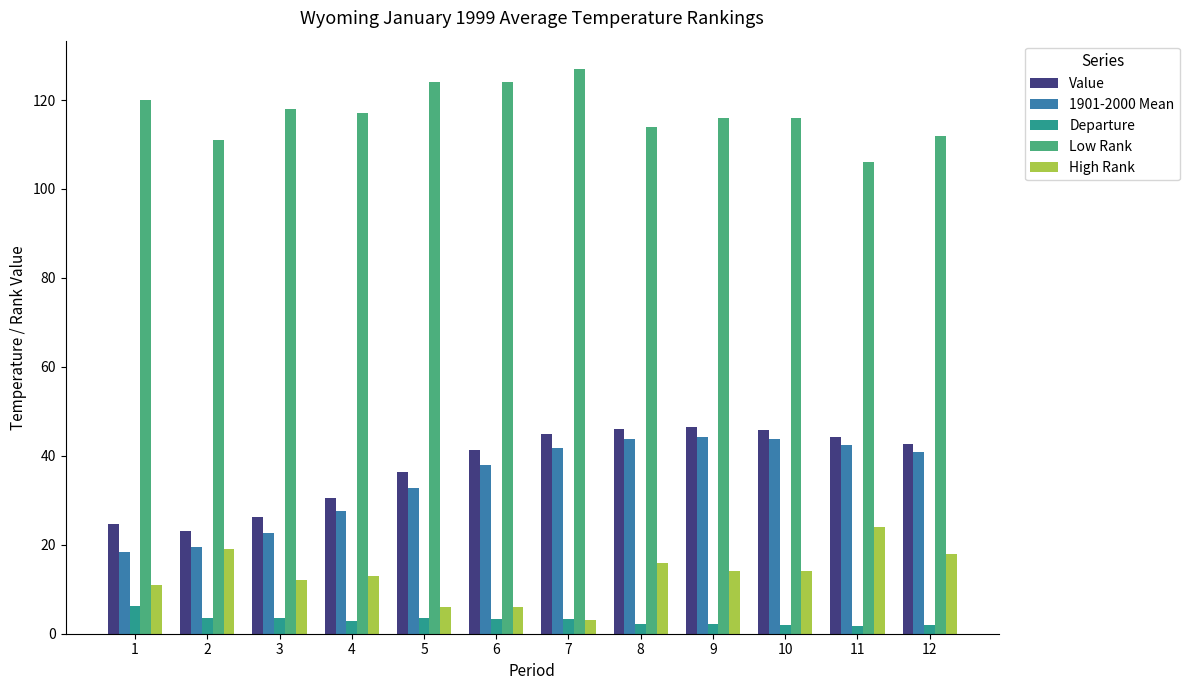

Are the bars grouped side by side (vs. stacked)?

Yes